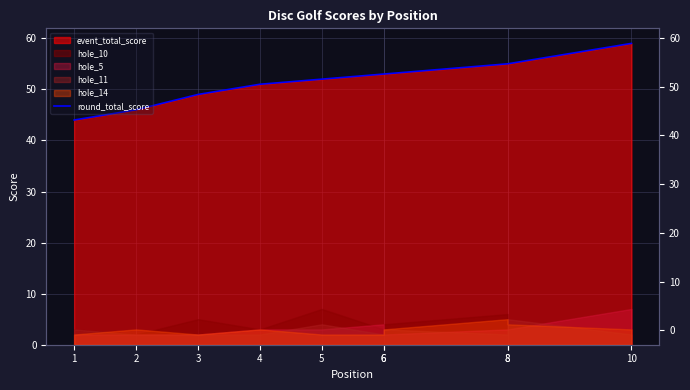

Reading left to right, transcribe all the data shown in this chart.

1=44	2=46	3=49	4=51	5=52	6=53	6=53	8=55	8=55	10=59